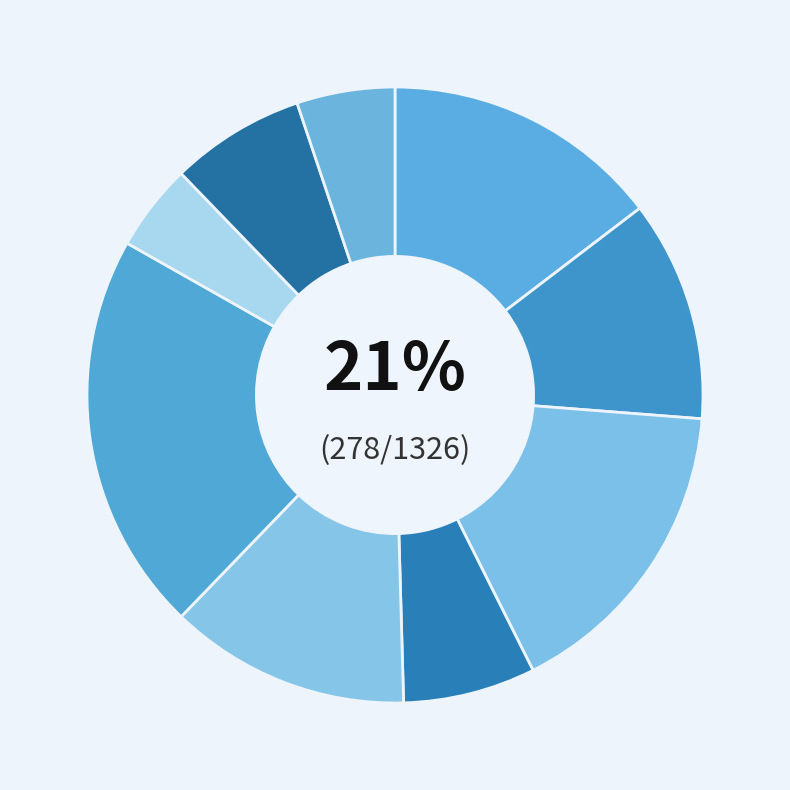

Does бутерброд с колбасой represent more than half of the total?

No